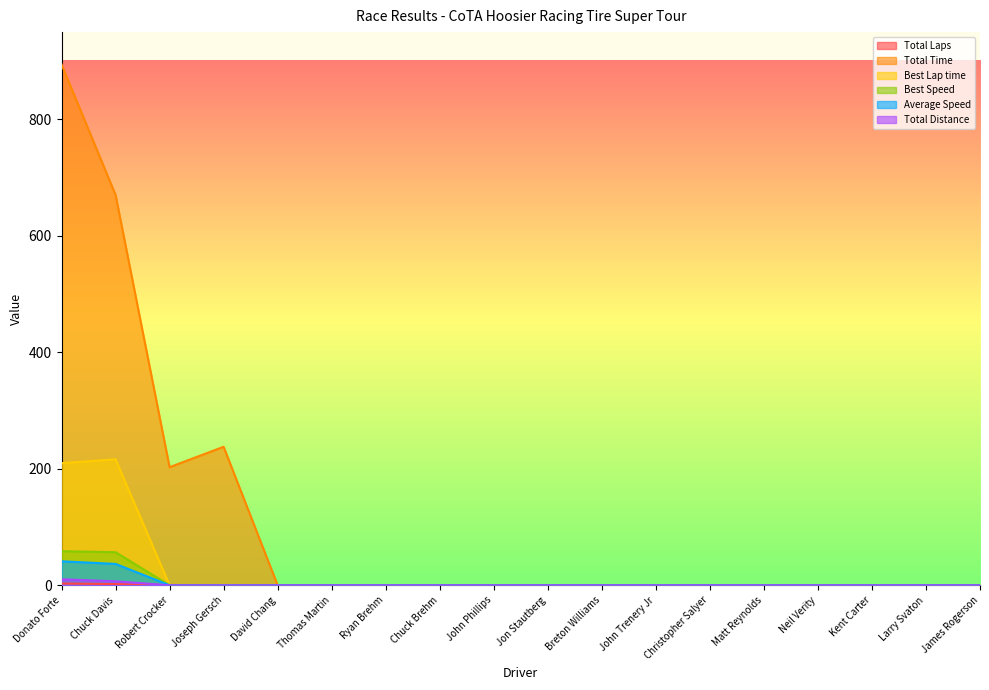

What position from the right is Breton Williams?

8